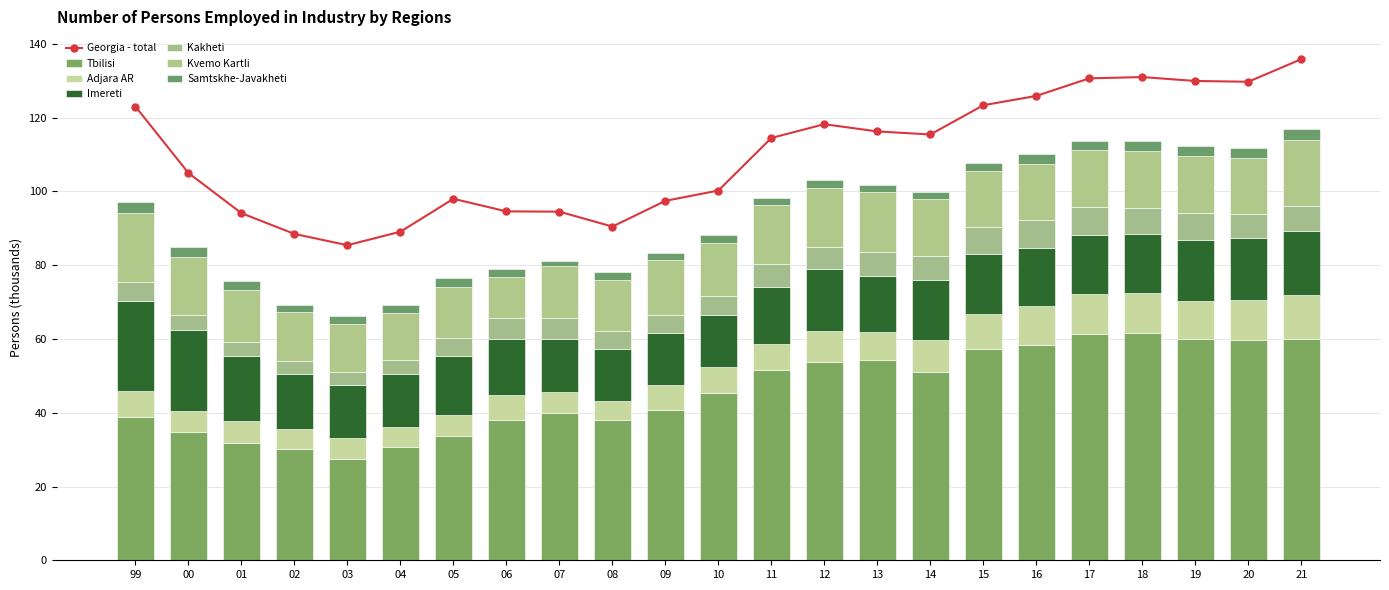

How many bars are there in total?

138